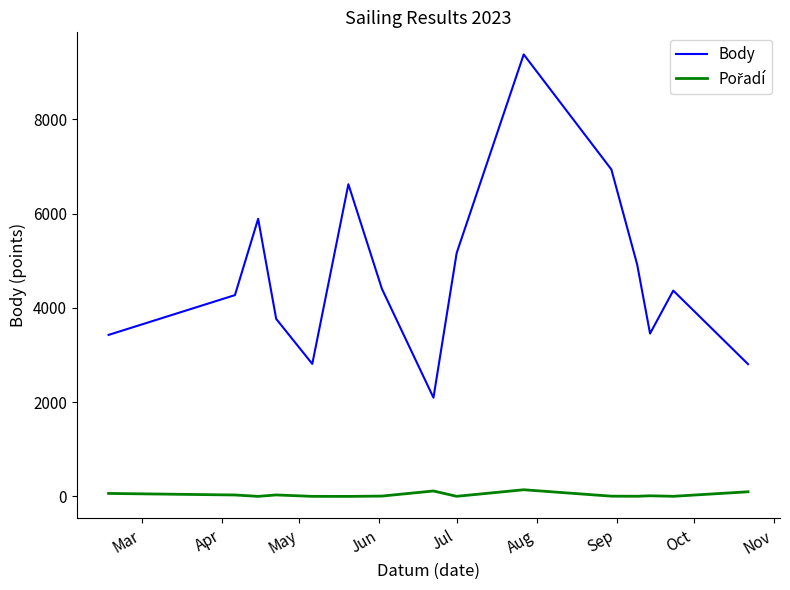

Which series has the widest spread of values?

Body